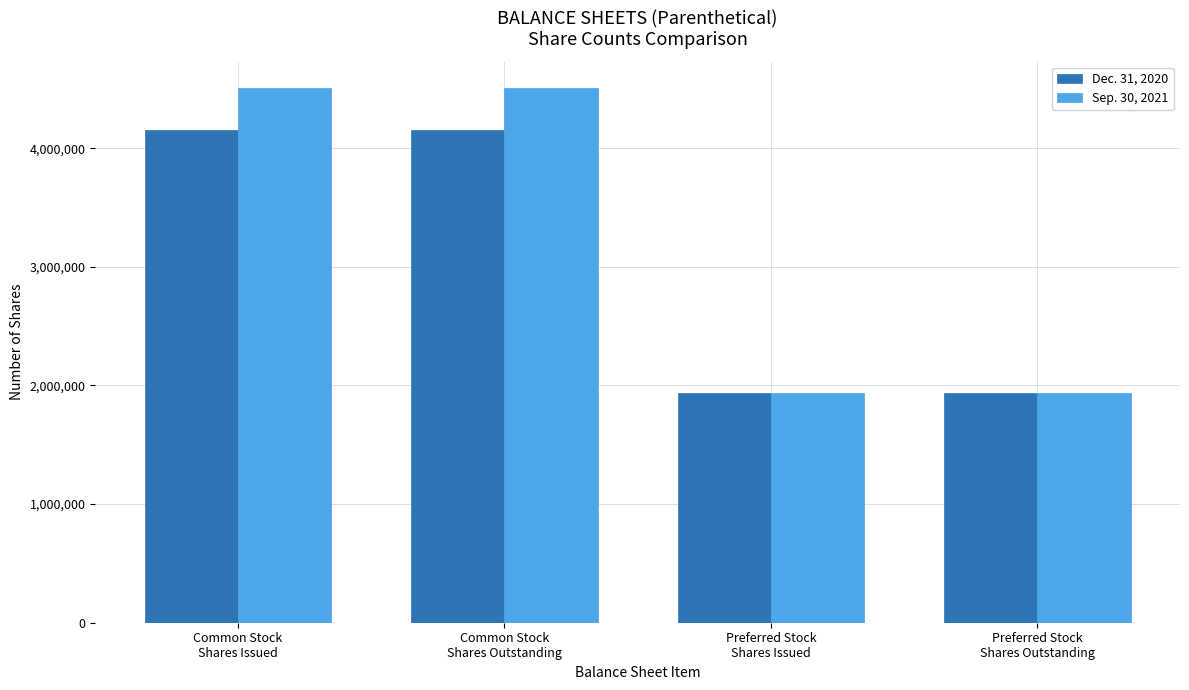

Reading left to right, what are all the values shown in this chart?

Dec. 31, 2020: 4154103	4154103	1937400	1937400
Sep. 30, 2021: 4504103	4504103	1936000	1936000